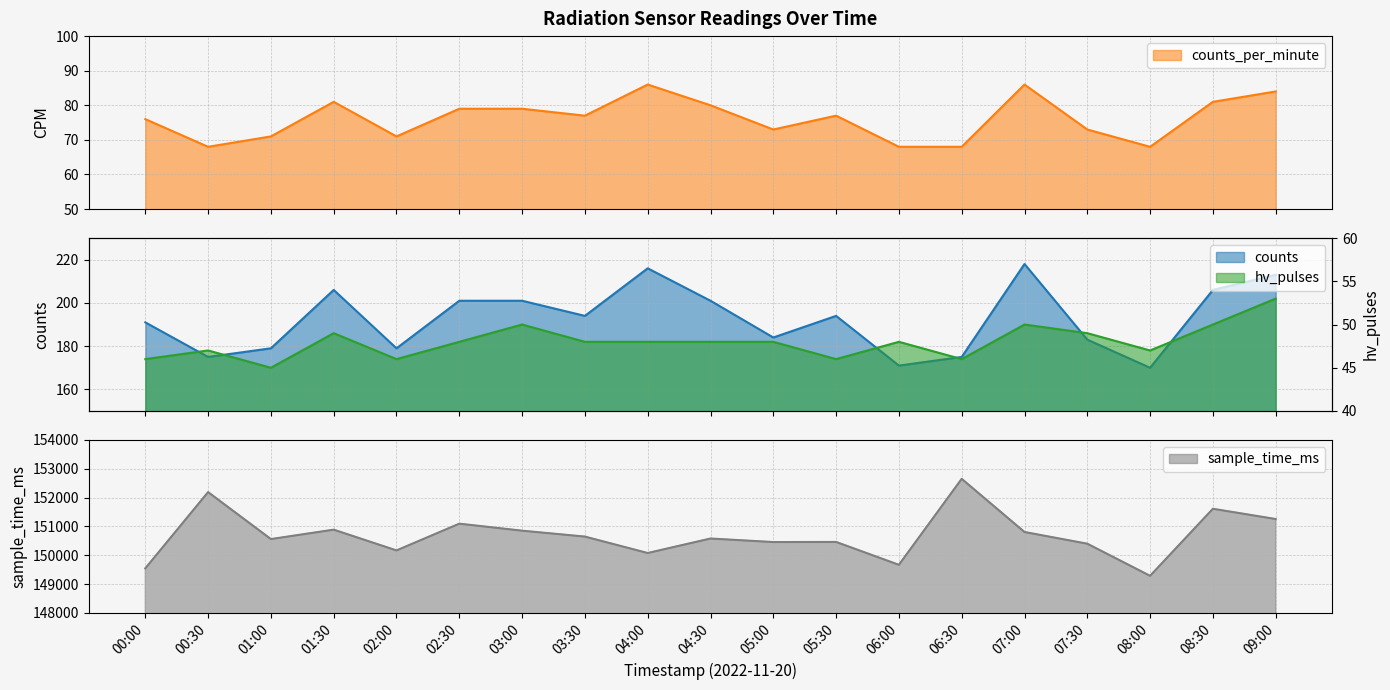

True or false: counts and sample_time_ms intersect in this chart.

False